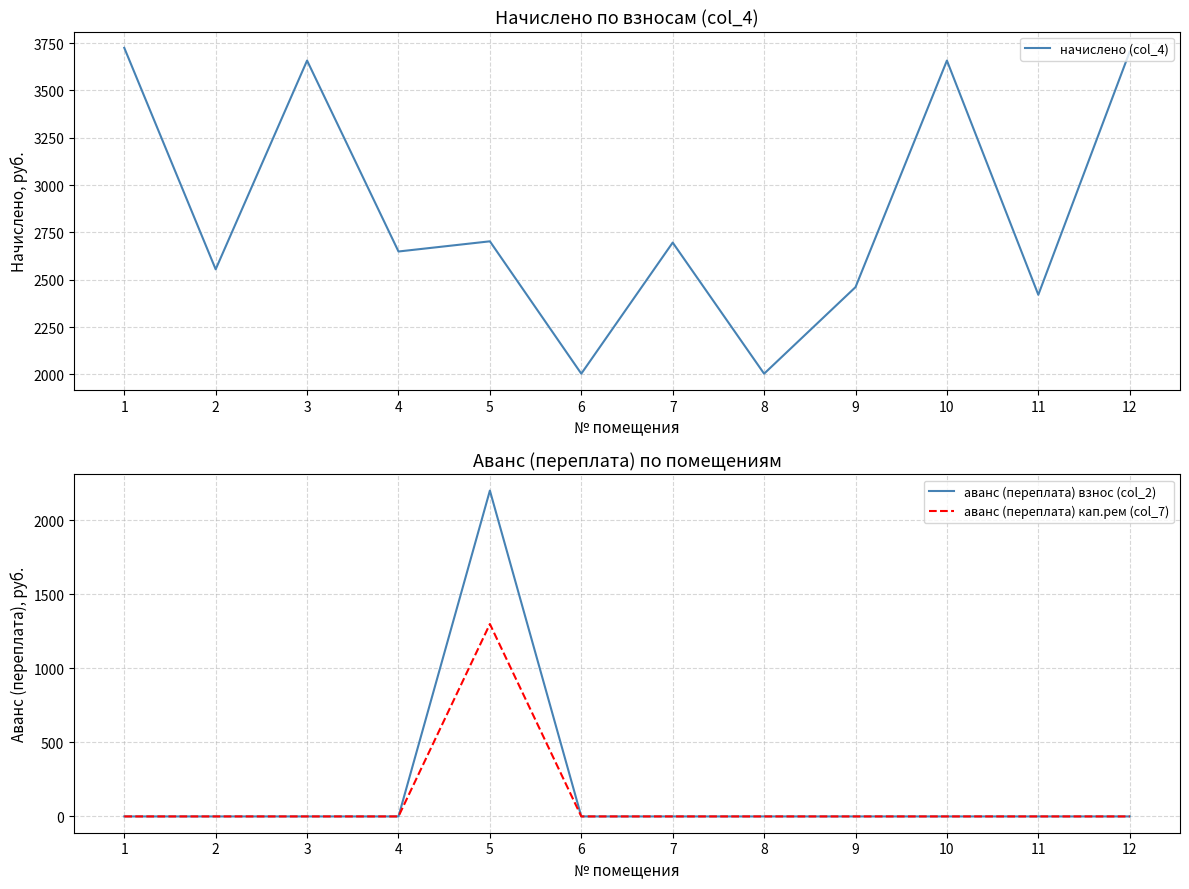

How many data points in начислено (col_4) are above 2695?

6